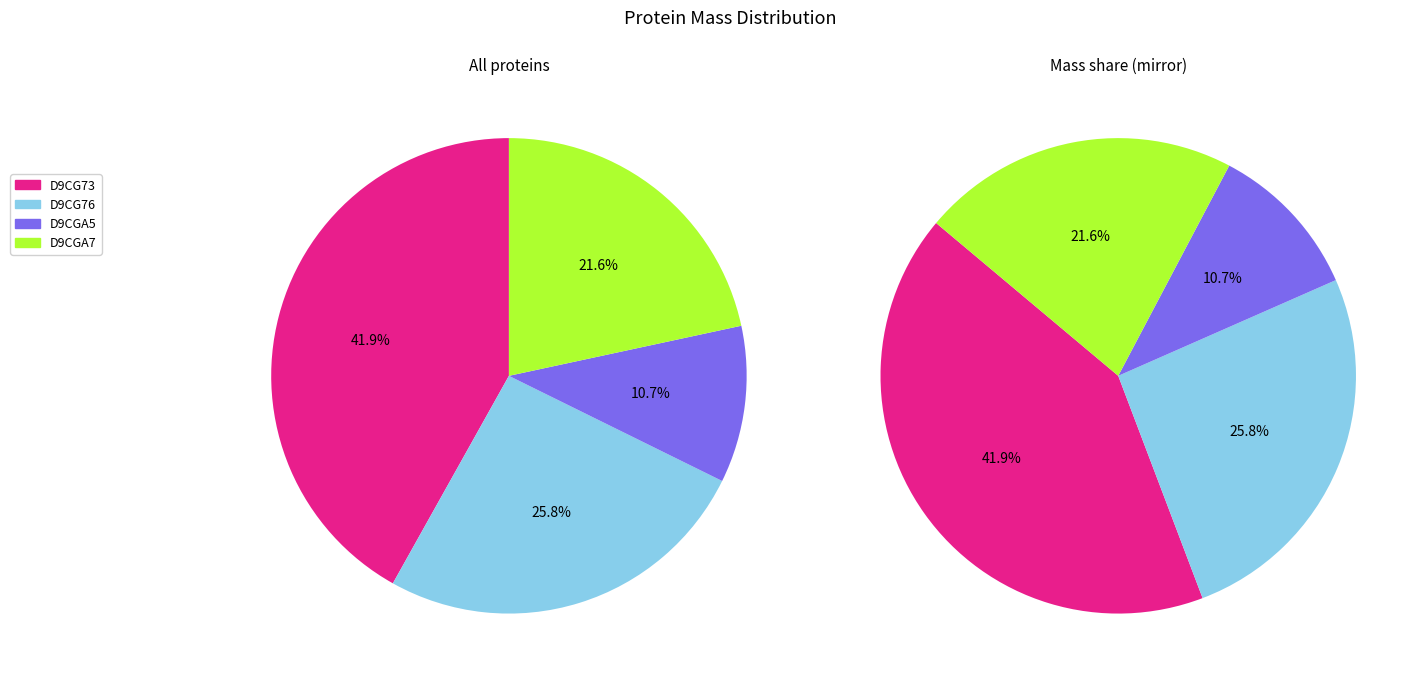

Approximately how many times larger is the value at D9CGA5 compared to D9CGA7?

0.5